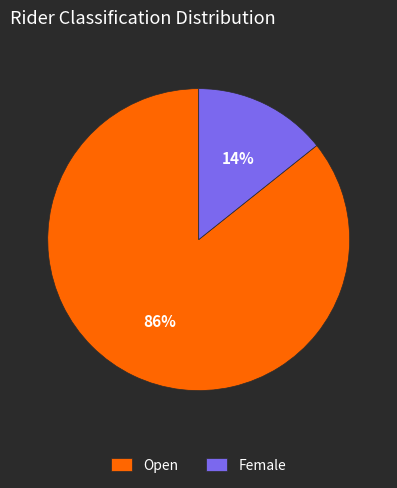

Does Female account for over 50% of the chart?

No